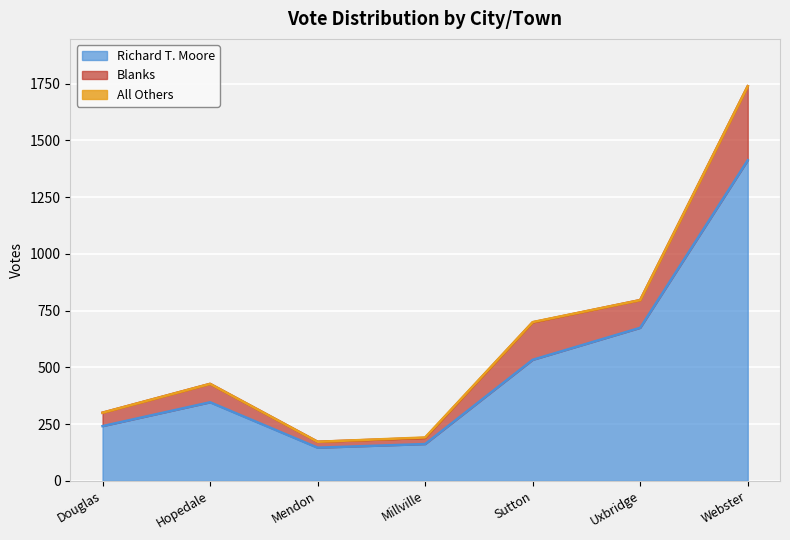

True or false: Richard T. Moore has a value of 241 at Douglas.

True